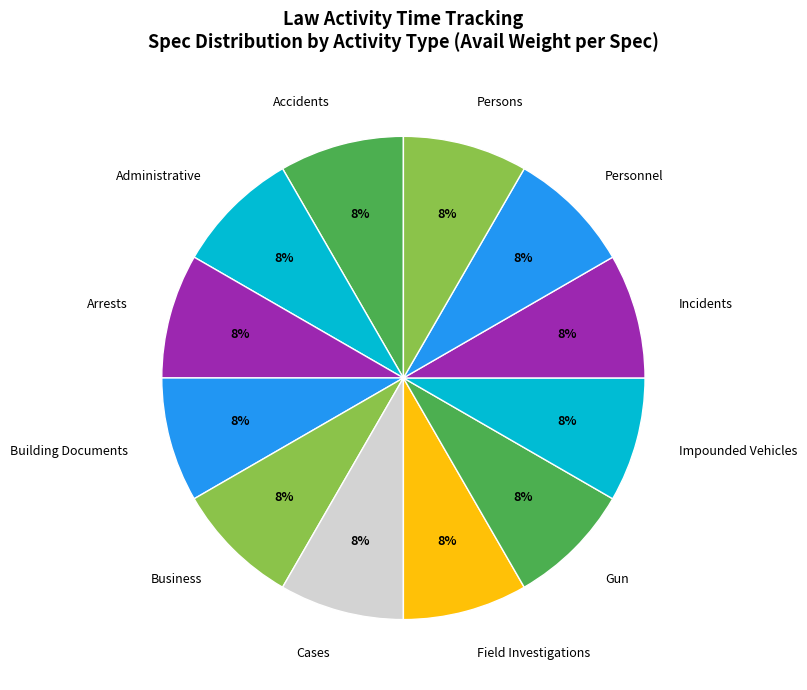

Count the number of slices in the pie.

12